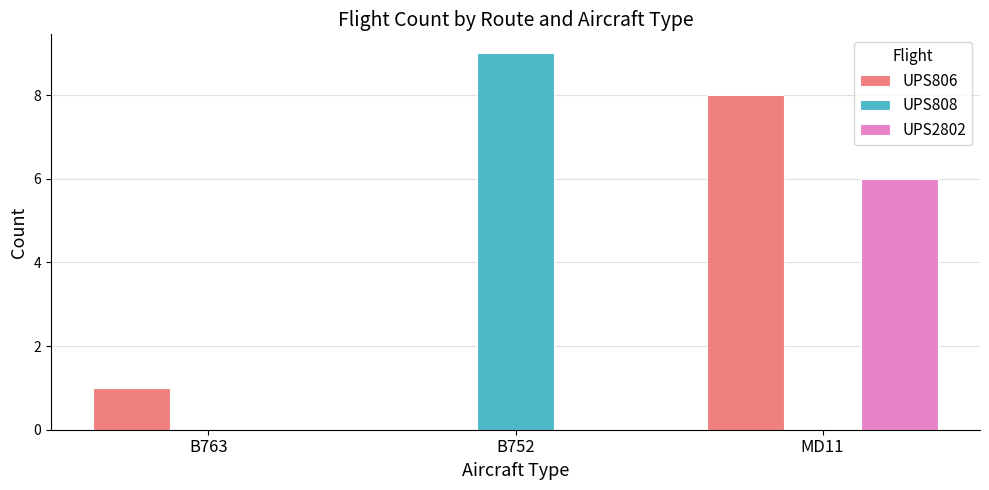

How many positive values does the UPS806 series have?

2